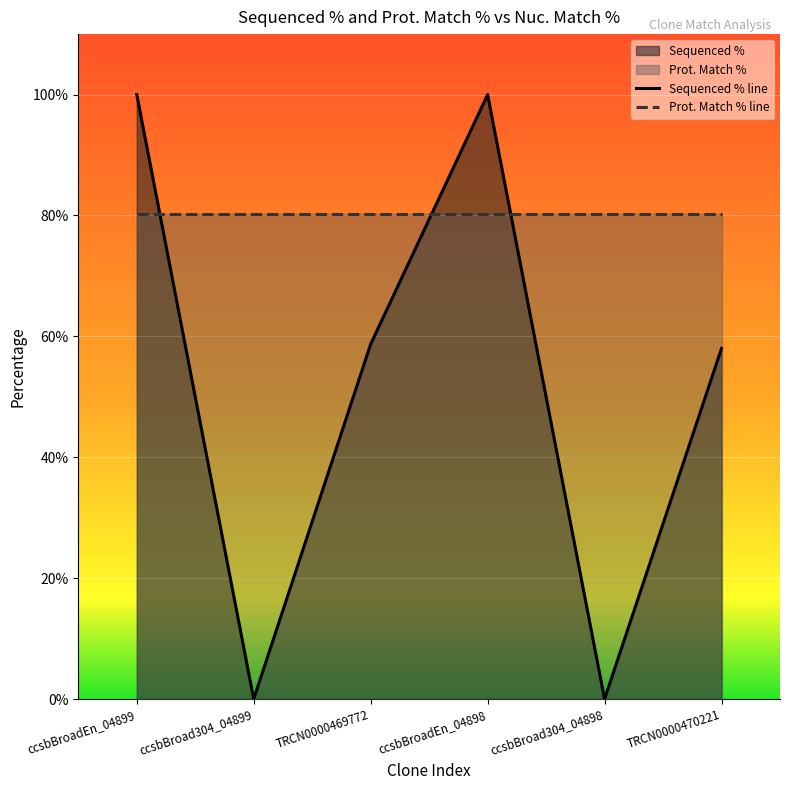

Where is the first local maximum for Sequenced % line?

ccsbBroadEn_04898